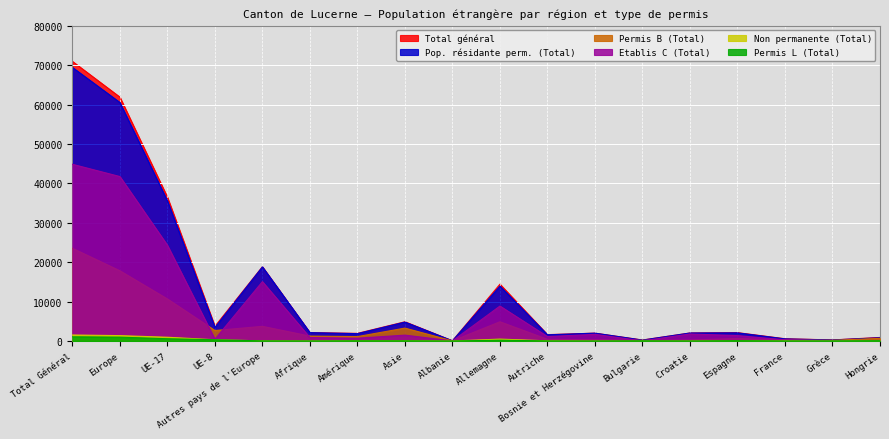

Reading right to left, list all the values displayed in this chart.

Permis B (Total): Hongrie=671	Grèce=171	France=221	Espagne=627	Croatie=240	Bulgarie=167	Bosnie et Herzégovine=302	Autriche=431	Allemagne=4875	Albanie=27	Asie=3274	Amérique=1117	Afrique=1241	Autres pays de l'Europe=3718	UE-8=2656	UE-17=10670	Europe=17818	Total Général=23531
Etablis C (Total): Hongrie=82	Grèce=78	France=305	Espagne=1367	Croatie=1784	Bulgarie=22	Bosnie et Herzégovine=1685	Autriche=1125	Allemagne=8869	Albanie=23	Asie=1487	Amérique=709	Afrique=877	Autres pays de l'Europe=15069	UE-8=448	UE-17=24316	Europe=41745	Total Général=44860
Non permanente (Total): Hongrie=80	Grèce=10	France=39	Espagne=60	Croatie=7	Bulgarie=25	Bosnie et Herzégovine=3	Autriche=45	Allemagne=480	Albanie=1	Asie=81	Amérique=69	Afrique=8	Autres pays de l'Europe=35	UE-8=314	UE-17=953	Europe=1366	Total Général=1526
Permis L (Total): Hongrie=68	Grèce=11	France=5	Espagne=69	Croatie=3	Bulgarie=38	Bosnie et Herzégovine=0	Autriche=14	Allemagne=200	Albanie=0	Asie=36	Amérique=40	Afrique=4	Autres pays de l'Europe=23	UE-8=318	UE-17=573	Europe=976	Total Général=1061
Total général: Hongrie=901	Grèce=270	France=570	Espagne=2123	Croatie=2034	Bulgarie=252	Bosnie et Herzégovine=1990	Autriche=1615	Allemagne=14424	Albanie=51	Asie=4878	Amérique=1935	Afrique=2130	Autres pays de l'Europe=18845	UE-8=3736	UE-17=36512	Europe=61905	Total Général=70978
Pop. résidante perm. (Total): Hongrie=821	Grèce=260	France=531	Espagne=2063	Croatie=2027	Bulgarie=227	Bosnie et Herzégovine=1987	Autriche=1570	Allemagne=13944	Albanie=50	Asie=4797	Amérique=1866	Afrique=2122	Autres pays de l'Europe=18810	UE-8=3422	UE-17=35559	Europe=60539	Total Général=69452